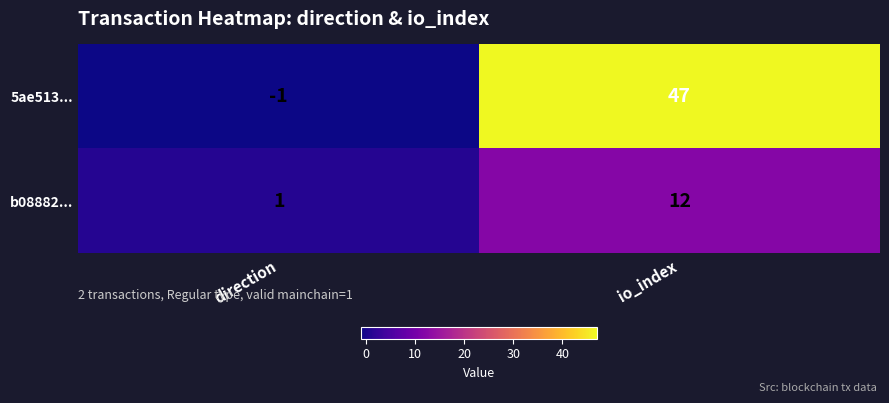

What is the minimum value shown in the chart?

-1